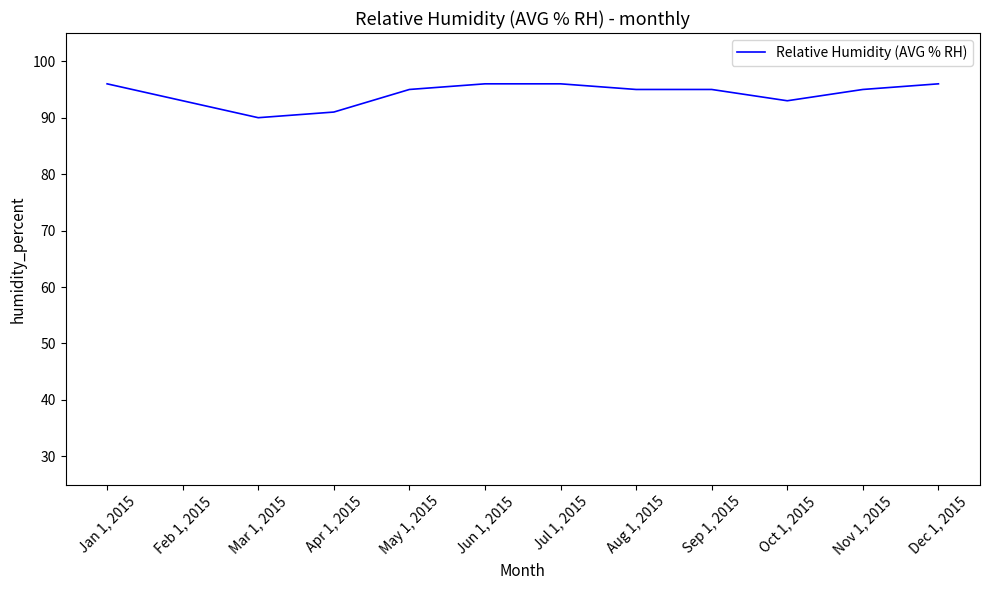

Reading left to right, transcribe all the data shown in this chart.

Jan 1, 2015=96	Feb 1, 2015=93	Mar 1, 2015=90	Apr 1, 2015=91	May 1, 2015=95	Jun 1, 2015=96	Jul 1, 2015=96	Aug 1, 2015=95	Sep 1, 2015=95	Oct 1, 2015=93	Nov 1, 2015=95	Dec 1, 2015=96